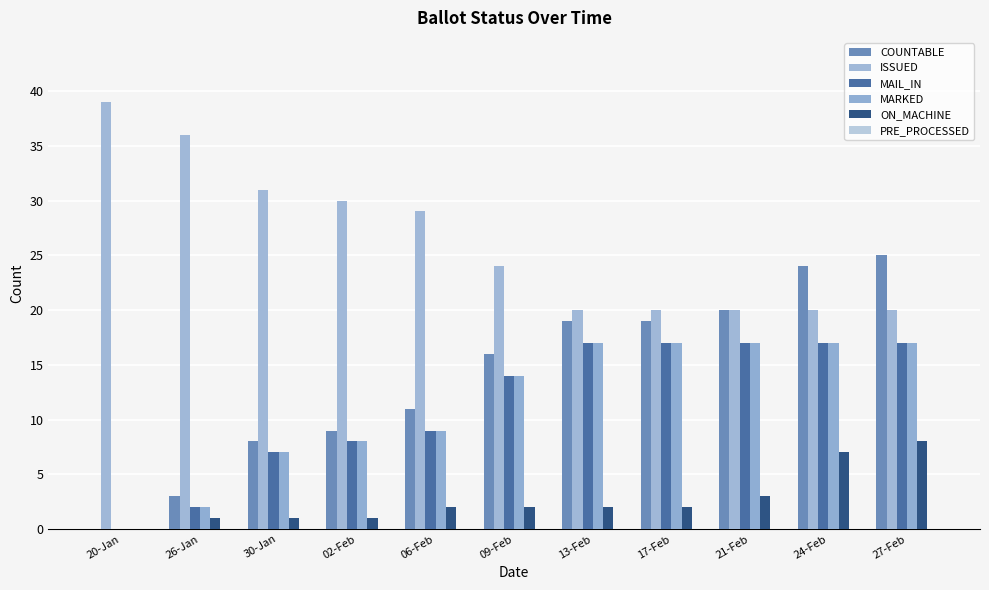

At which label does MAIL_IN reach its minimum?

20-Jan